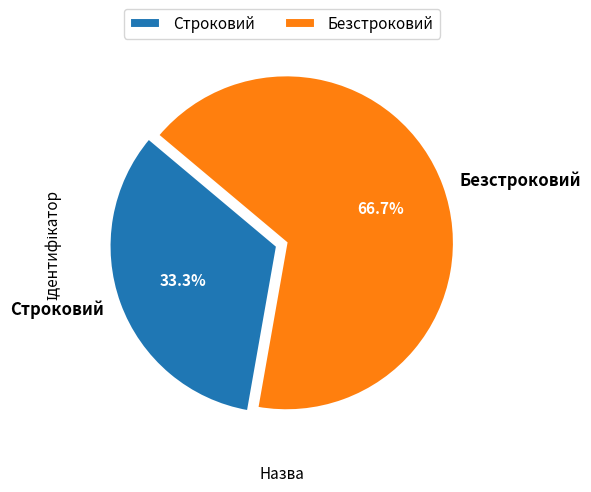

What is the largest slice in the pie chart?

Безстроковий